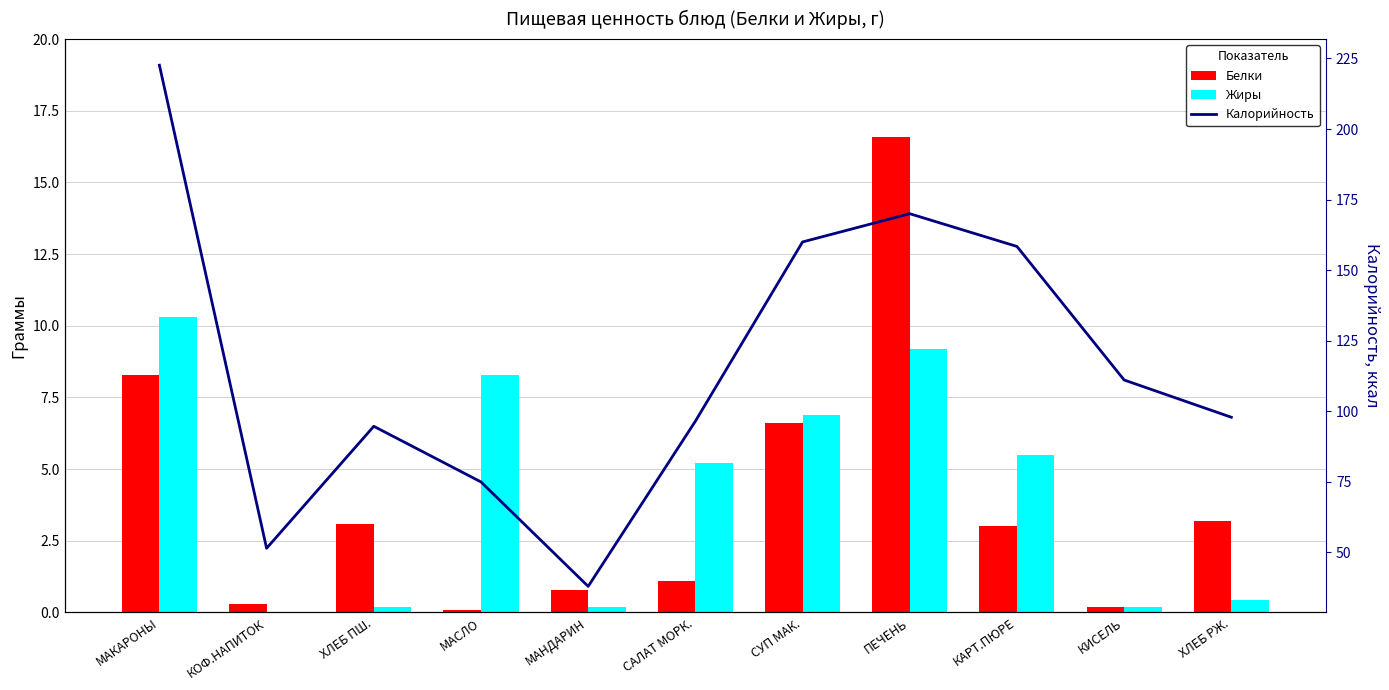

What is the difference between the Жиры values at КАРТ.ПЮРЕ and САЛАТ МОРК.?

0.3